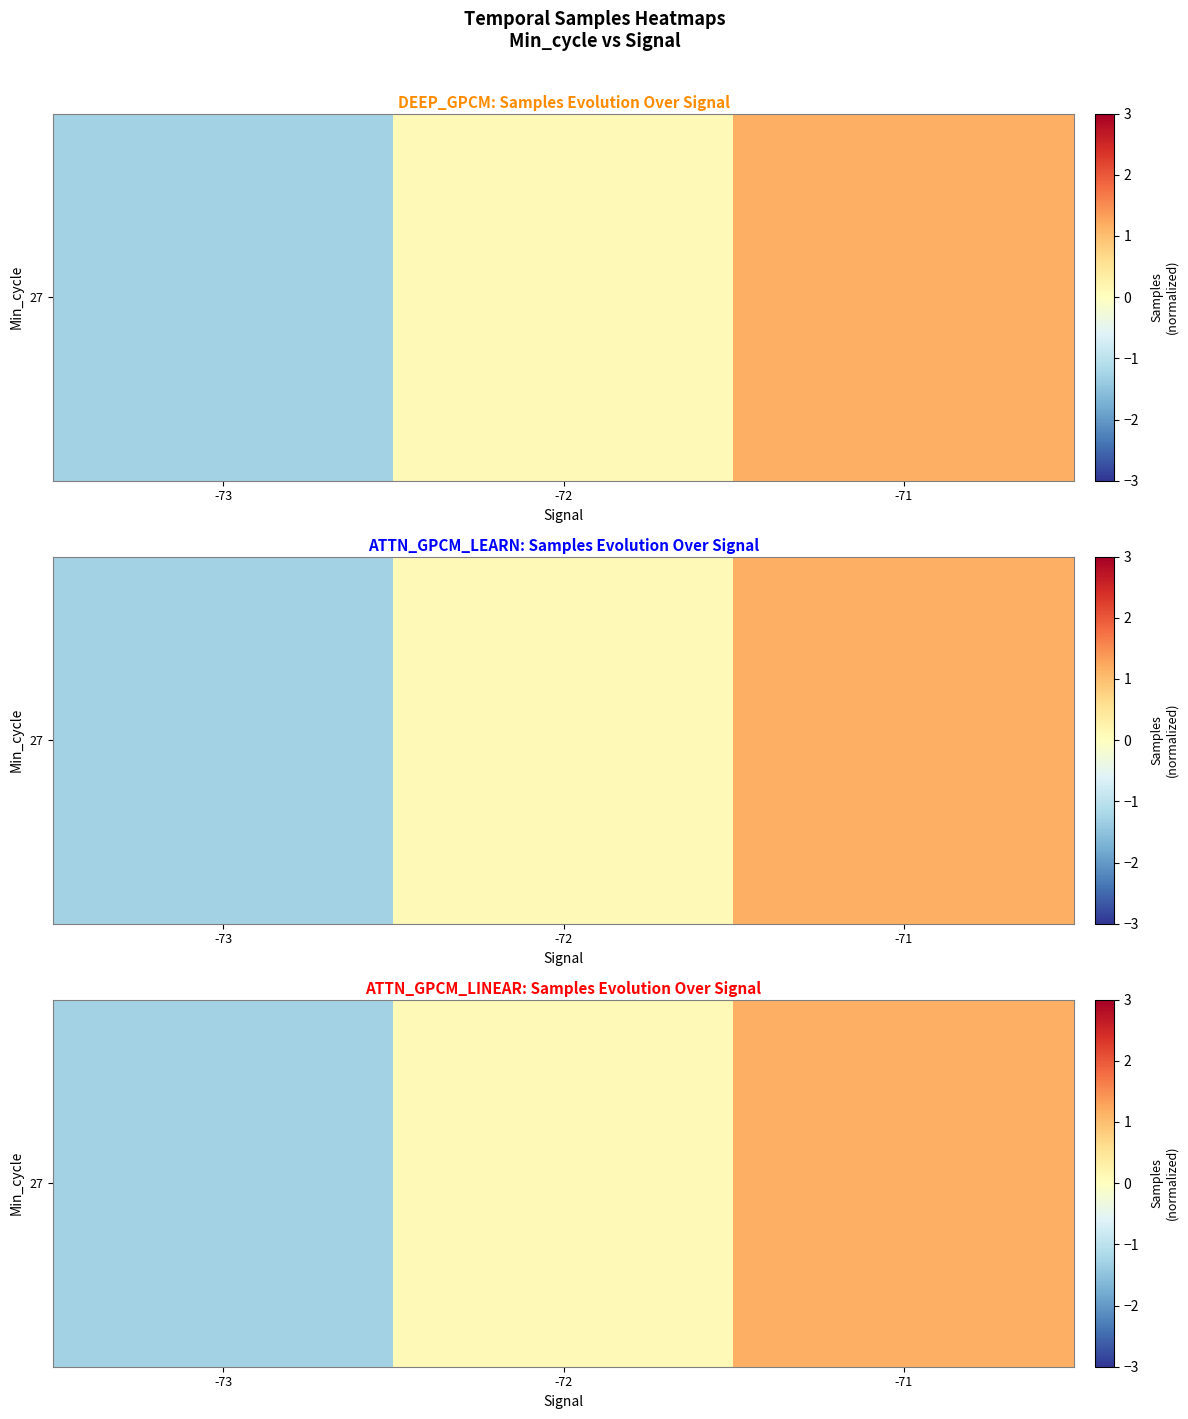

What is the difference between the maximum and minimum values?

2.4